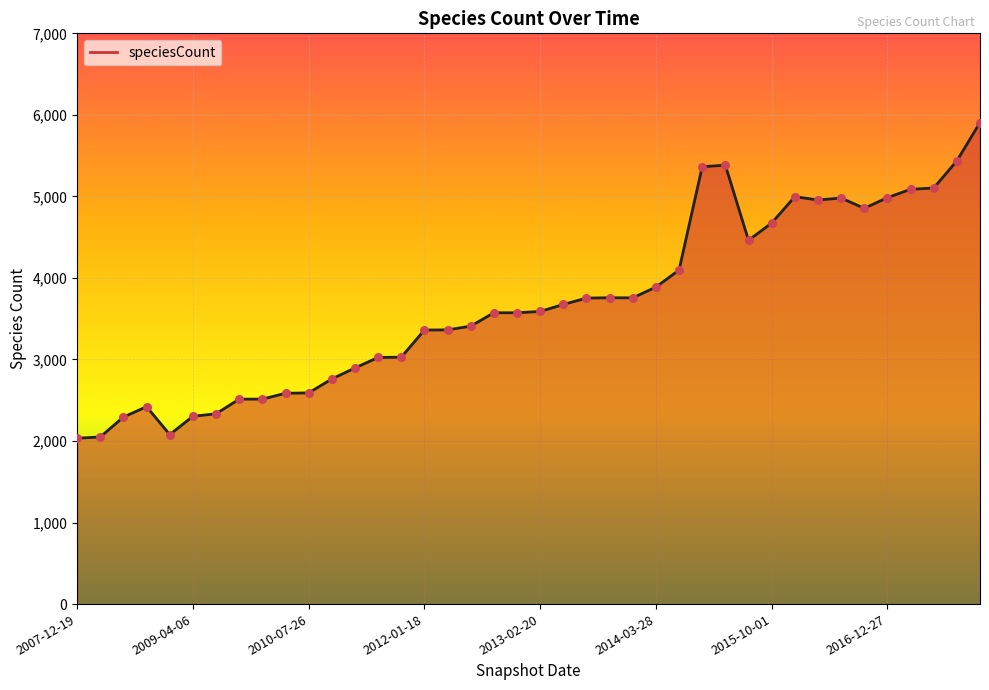

What is the maximum value shown in the chart?

5906